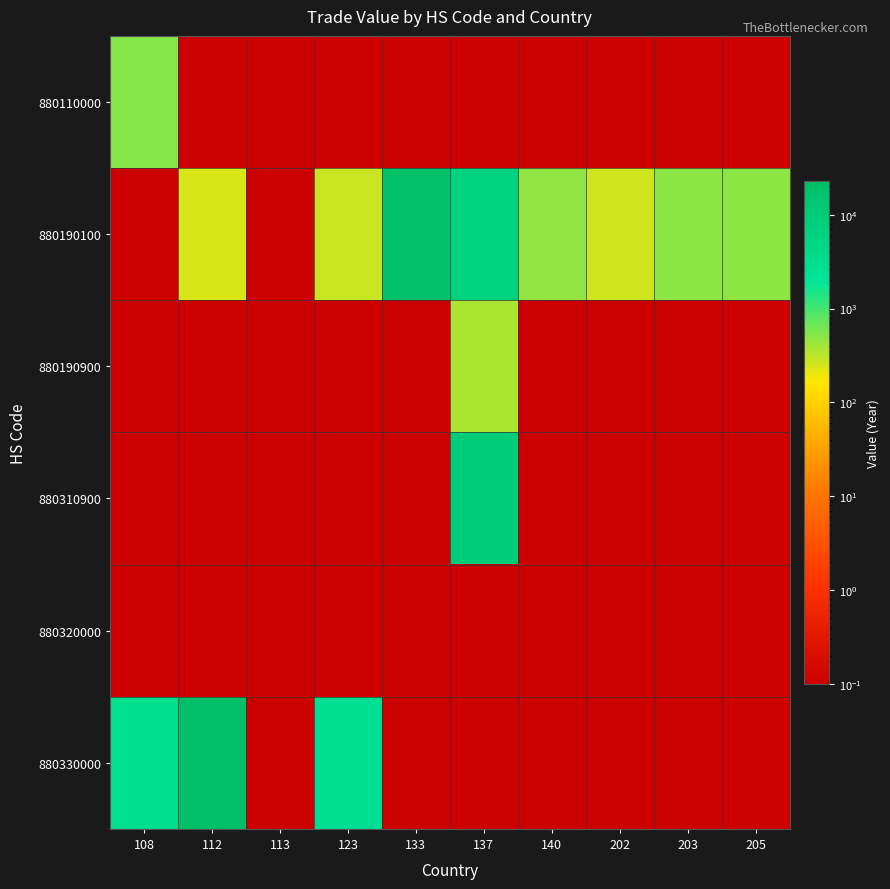

Reading left to right, list all the values displayed in this chart.

880110000: 108=526.0	112=0.1	113=0.1	123=0.1	133=0.1	137=0.1	140=0.1	202=0.1	203=0.1	205=0.1
880190100: 108=0.1	112=236.0	113=0.1	123=283.0	133=18648.0	137=6398.0	140=476.0	202=260.0	203=500.0	205=487.0
880190900: 108=0.1	112=0.1	113=0.1	123=0.1	133=0.1	137=369.0	140=0.1	202=0.1	203=0.1	205=0.1
880310900: 108=0.1	112=0.1	113=0.1	123=0.1	133=0.1	137=8983.0	140=0.1	202=0.1	203=0.1	205=0.1
880320000: 108=0.1	112=0.1	113=0.1	123=0.1	133=0.1	137=0.1	140=0.1	202=0.1	203=0.1	205=0.1
880330000: 108=2892.0	112=23015.0	113=0.1	123=2798.0	133=0.1	137=0.1	140=0.1	202=0.1	203=0.1	205=0.1